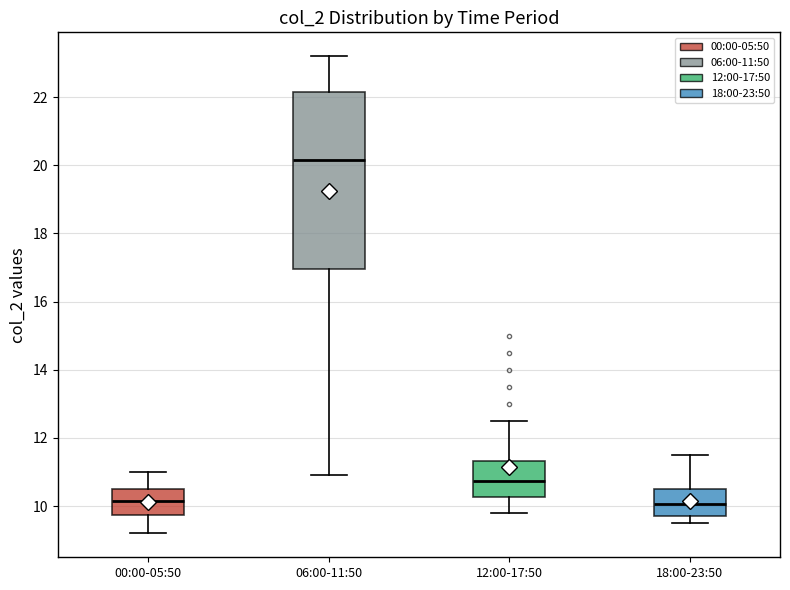

Where is the upper edge of the box for 00:00-05:50 on the y-axis? The values are not printed on the chart, so give them approximately, as read against the axis.

10.6